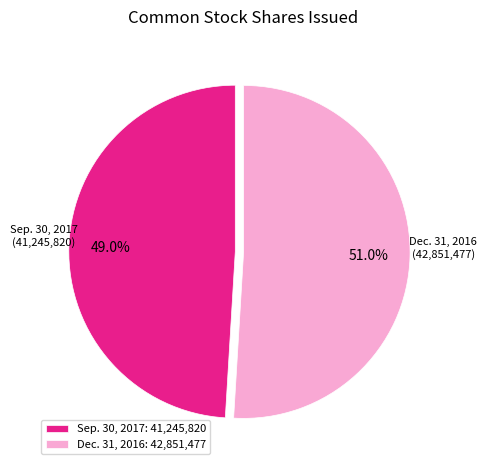

Does Sep. 30, 2017: 41,245,820 represent more than half of the total?

No